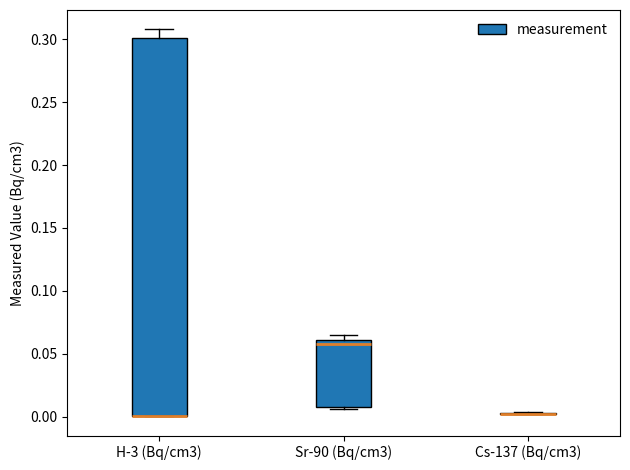

Reading left to right, transcribe this box plot: for each box, give where its median line is, the range the box spans, and where its two whiskers end, as read against the y-axis. The values are not printed on the chart, so give them approximately, as read against the axis.

H-3 (Bq/cm3): median 0.000 (drawn on the box's lower edge), box 0.000 to 0.300, whiskers 0.000 to 0.310
Sr-90 (Bq/cm3): median 0.060 (just below the box's upper edge), box 0.005 to 0.060, whiskers 0.005 to 0.065
Cs-137 (Bq/cm3): box collapsed to a line at 0.000, whiskers 0.000 to 0.005